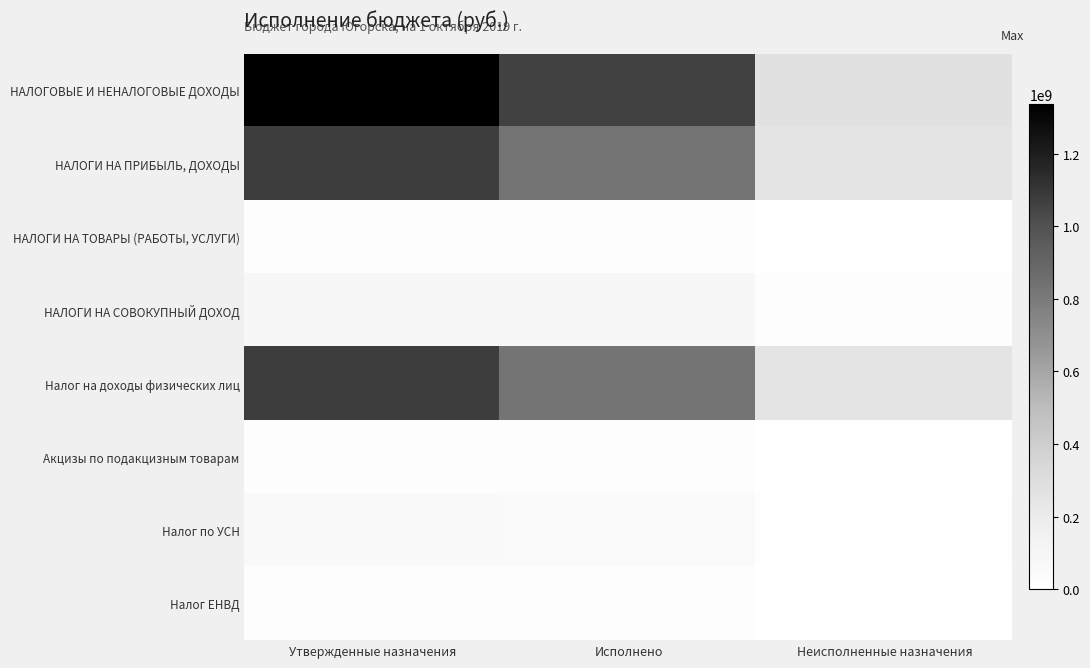

Rank the series by their maximum value, from lowest to highest.

Налог ЕНВД, НАЛОГИ НА ТОВАРЫ (РАБОТЫ, УСЛУГИ), Акцизы по подакцизным товарам, Налог по УСН, НАЛОГИ НА СОВОКУПНЫЙ ДОХОД, НАЛОГИ НА ПРИБЫЛЬ, ДОХОДЫ, Налог на доходы физических лиц, НАЛОГОВЫЕ И НЕНАЛОГОВЫЕ ДОХОДЫ